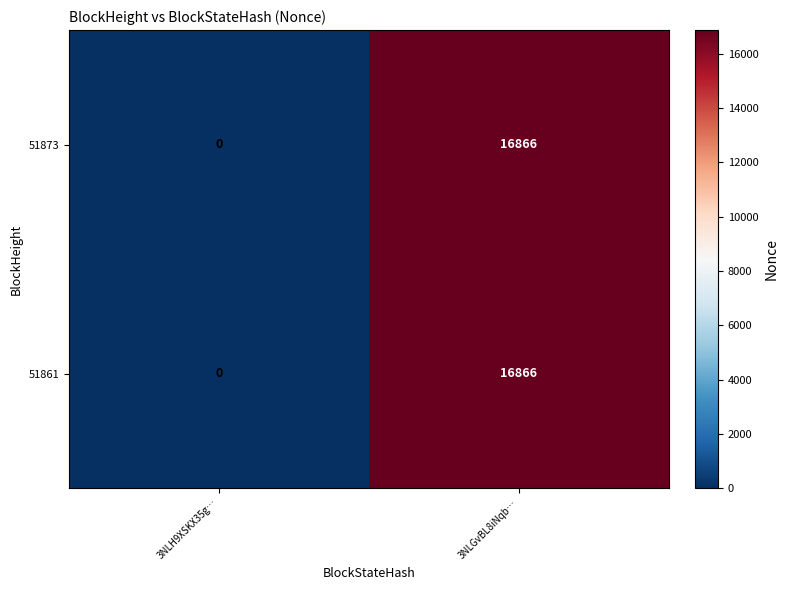

What is the sum of the 51873 values at 3NLH9XSKX35g… and 3NLGvBL8iNqb…?

16866